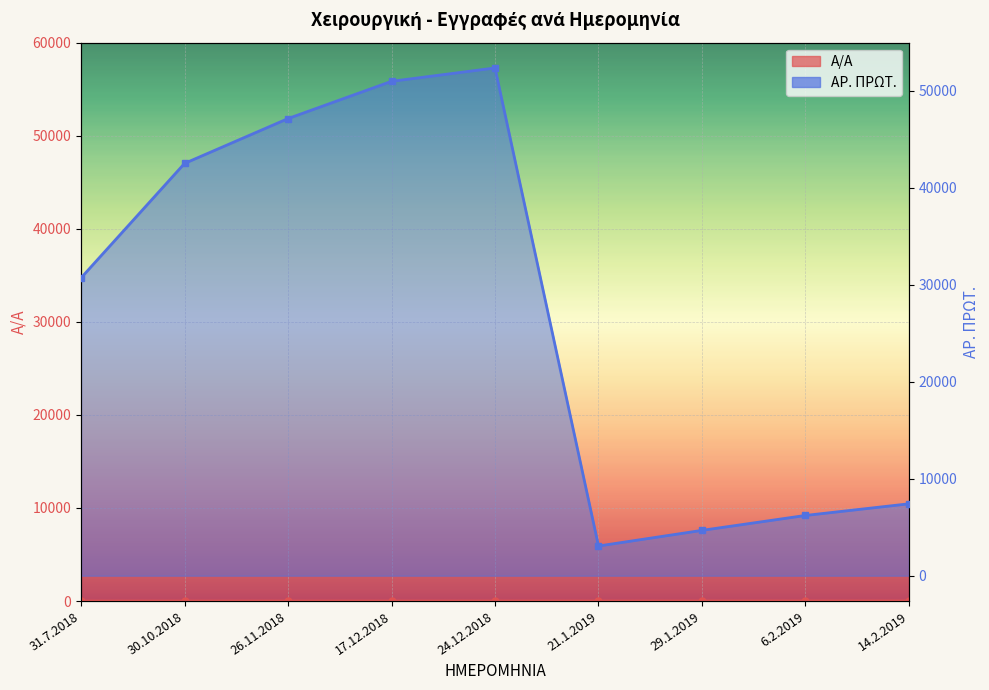

True or false: Α/Α and ΑΡ. ΠΡΩΤ. intersect in this chart.

False